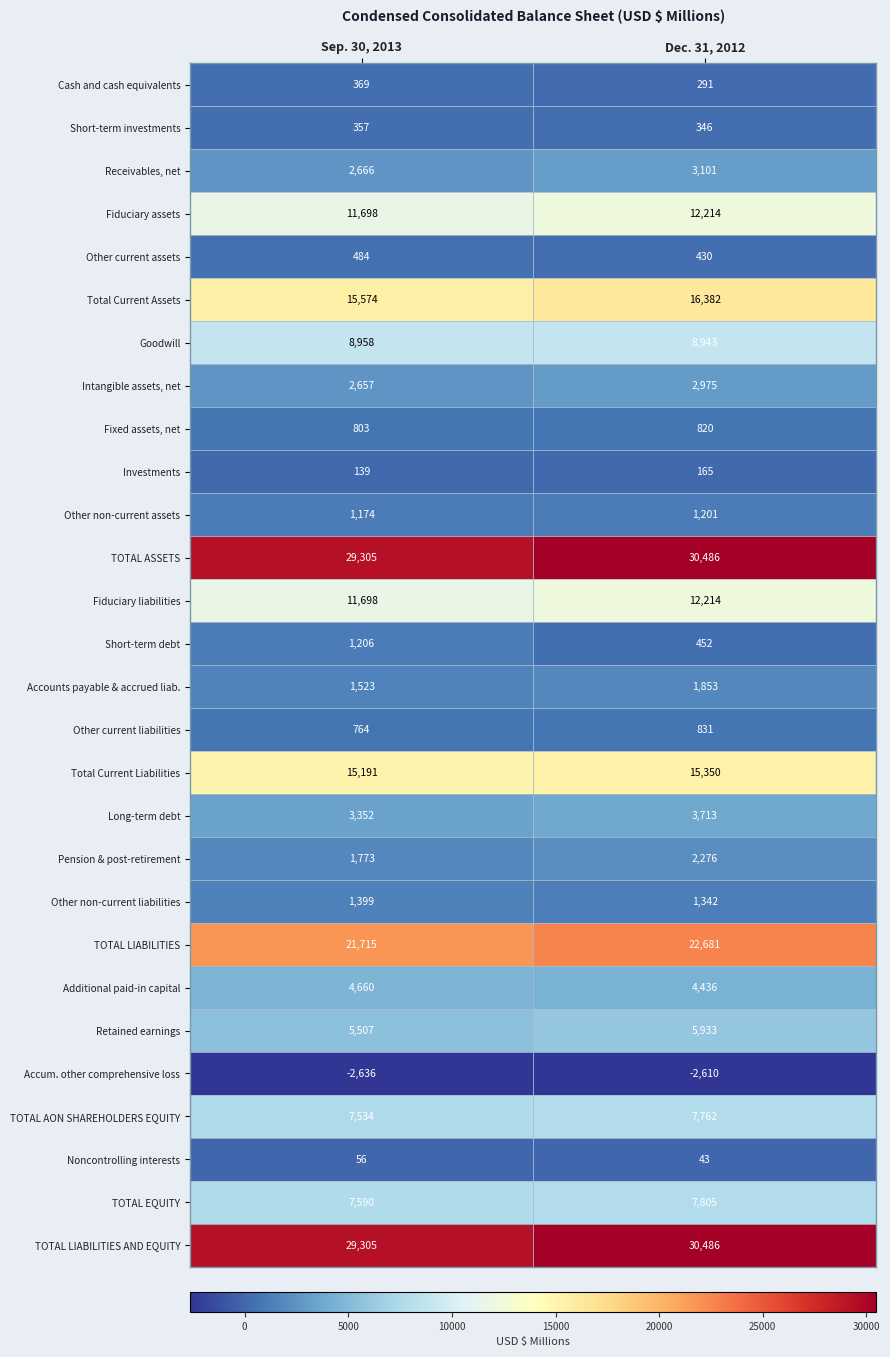

At which label is Short-term investments closest to 351?

Dec. 31, 2012